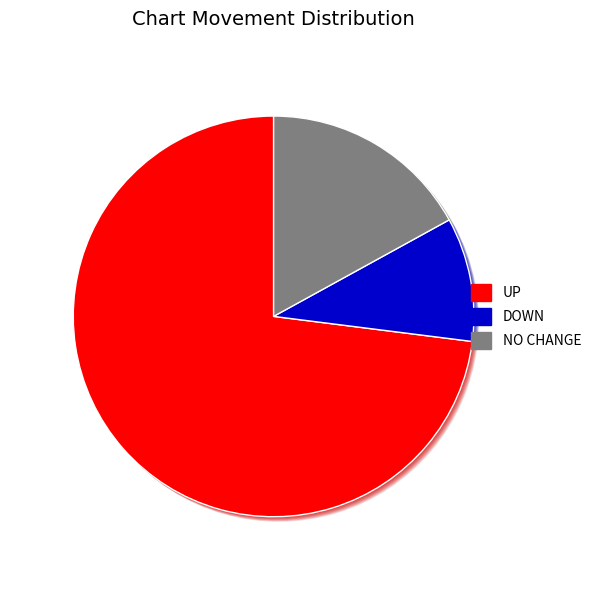

What is the smallest slice in the pie chart?

down